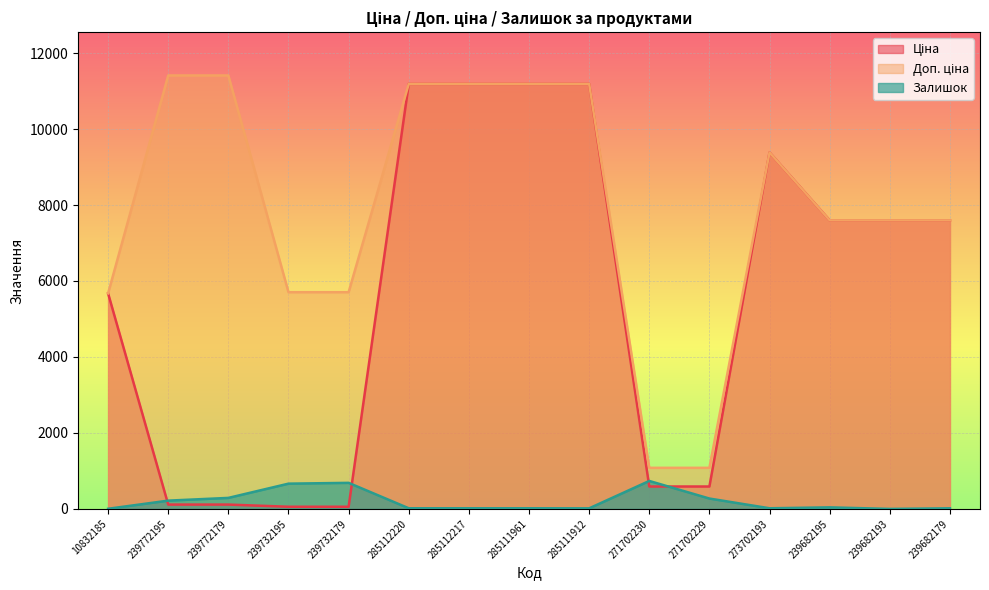

Which has a higher value, 239682193 or 273702193?

273702193